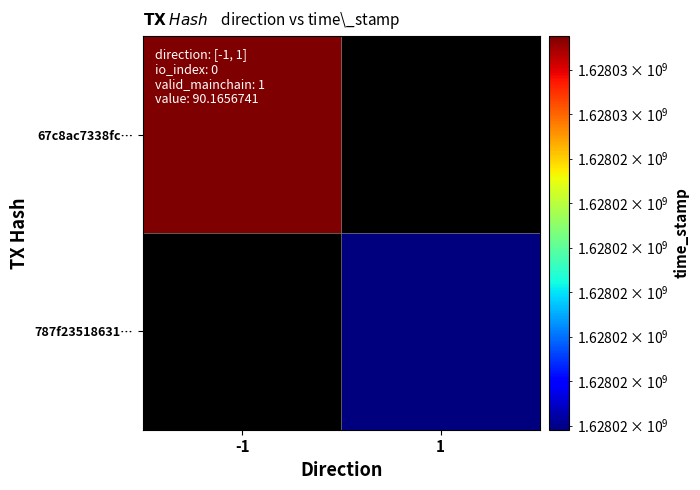

At which label does 787f23518631… reach its minimum?

-1